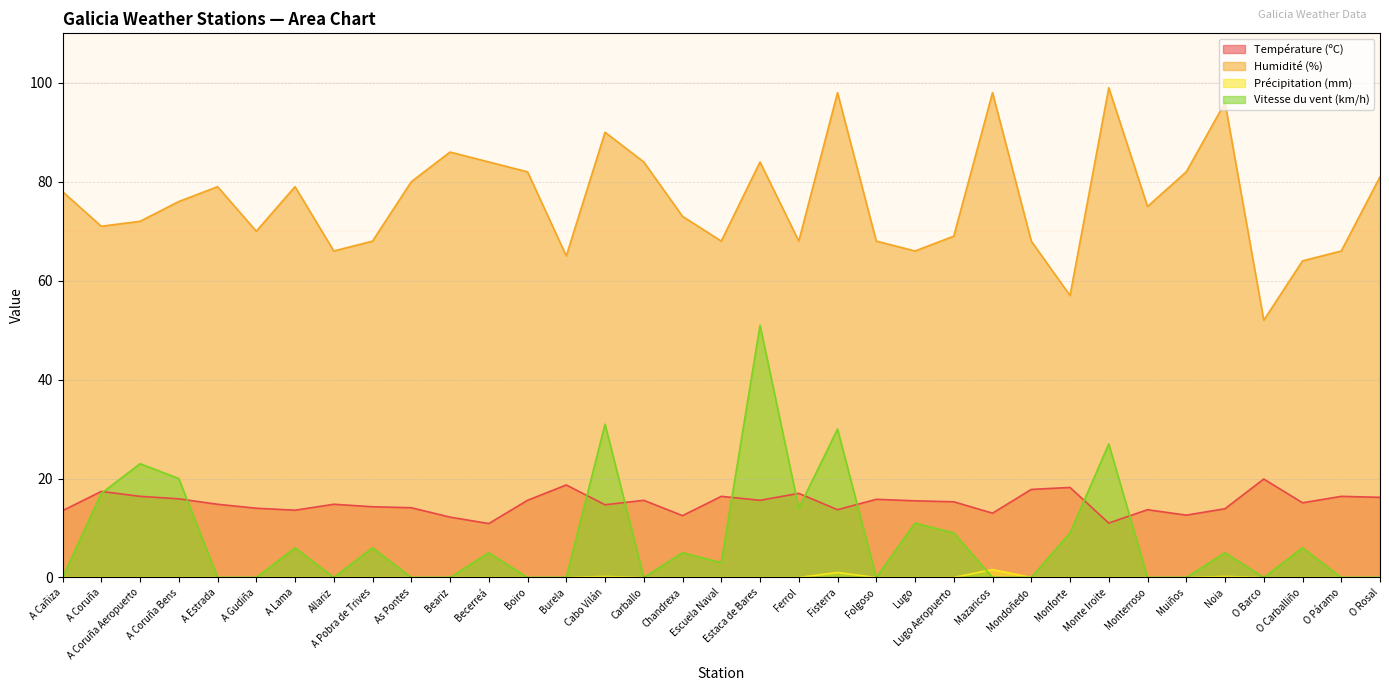

The Vitesse du vent (km/h) series shows 0.0 at A Estrada. True or false?

True